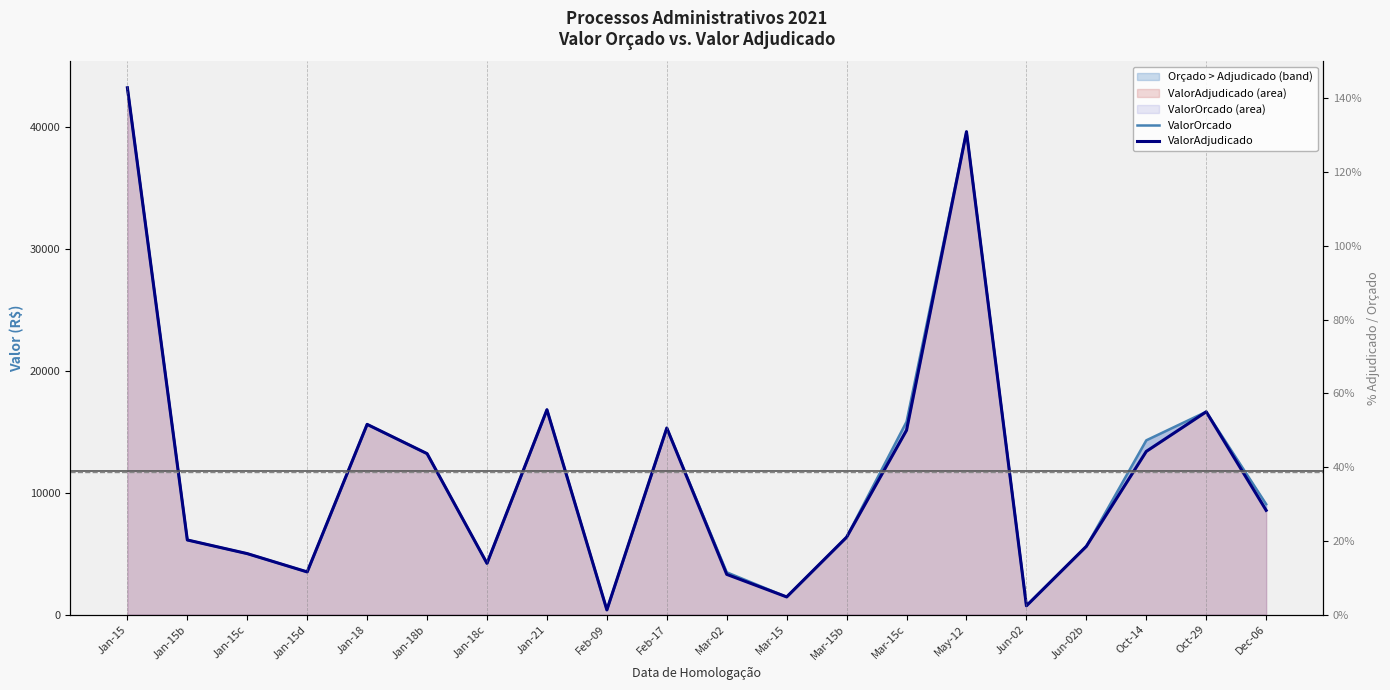

What is the total value across all series at Dec-06?

17606.7